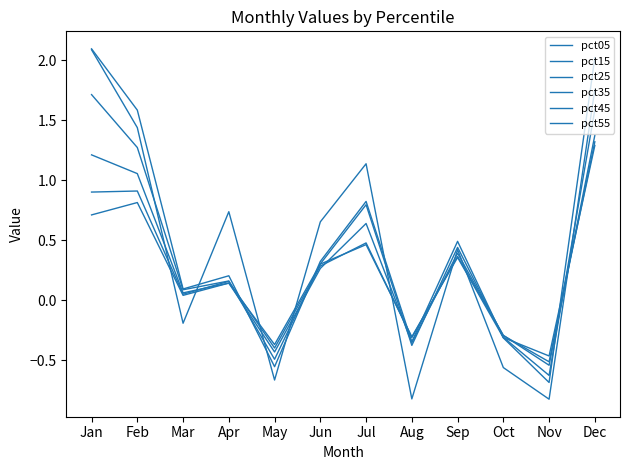

Reading left to right, list all the values displayed in this chart.

pct05: Jan=2.1	Feb=1.4	Mar=-0.2	Apr=0.7	May=-0.7	Jun=0.7	Jul=1.1	Aug=-0.8	Sep=0.4	Oct=-0.6	Nov=-0.8	Dec=1.8
pct15: Jan=2.1	Feb=1.6	Mar=0.1	Apr=0.2	May=-0.6	Jun=0.3	Jul=0.8	Aug=-0.3	Sep=0.5	Oct=-0.3	Nov=-0.7	Dec=2.0
pct25: Jan=1.7	Feb=1.3	Mar=0.1	Apr=0.2	May=-0.5	Jun=0.3	Jul=0.8	Aug=-0.4	Sep=0.4	Oct=-0.3	Nov=-0.6	Dec=1.6
pct35: Jan=1.2	Feb=1.1	Mar=0.1	Apr=0.1	May=-0.4	Jun=0.3	Jul=0.6	Aug=-0.4	Sep=0.4	Oct=-0.3	Nov=-0.5	Dec=1.4
pct45: Jan=0.9	Feb=0.9	Mar=0.1	Apr=0.2	May=-0.4	Jun=0.3	Jul=0.5	Aug=-0.3	Sep=0.4	Oct=-0.3	Nov=-0.5	Dec=1.3
pct55: Jan=0.7	Feb=0.8	Mar=0.0	Apr=0.1	May=-0.4	Jun=0.3	Jul=0.5	Aug=-0.3	Sep=0.4	Oct=-0.3	Nov=-0.5	Dec=1.3